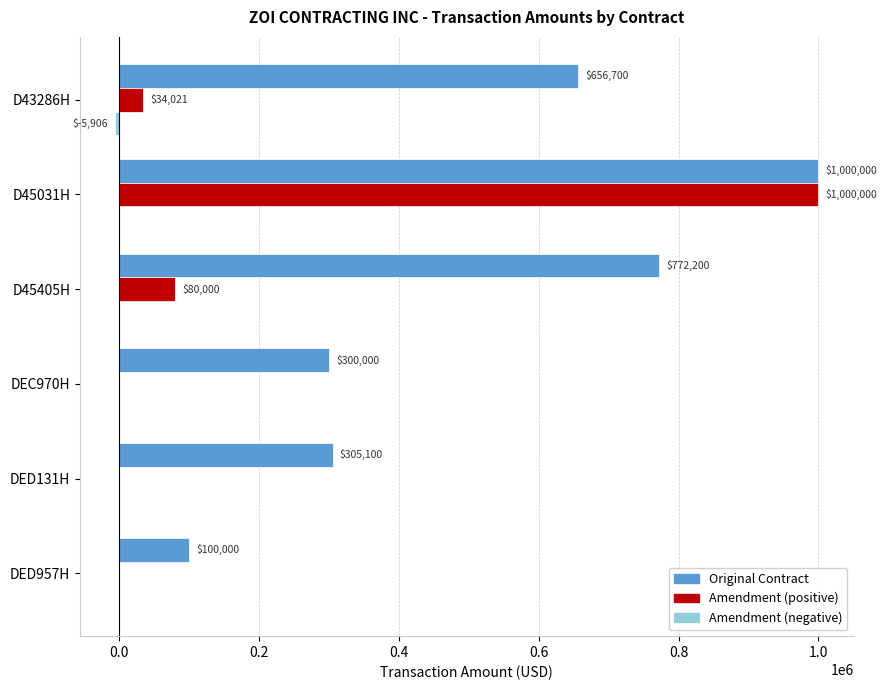

At which category is the sum across all series the highest?

D45031H